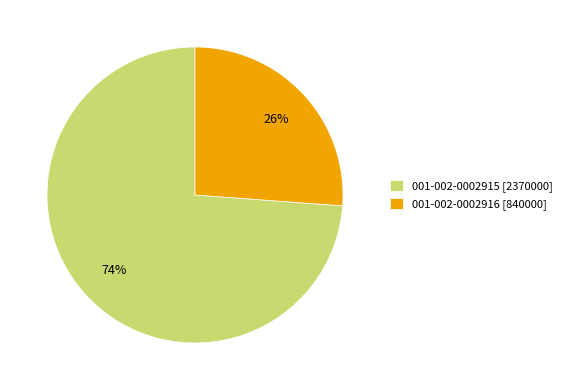

True or false: 001-002-0002915 accounts for 74% of the total.

True